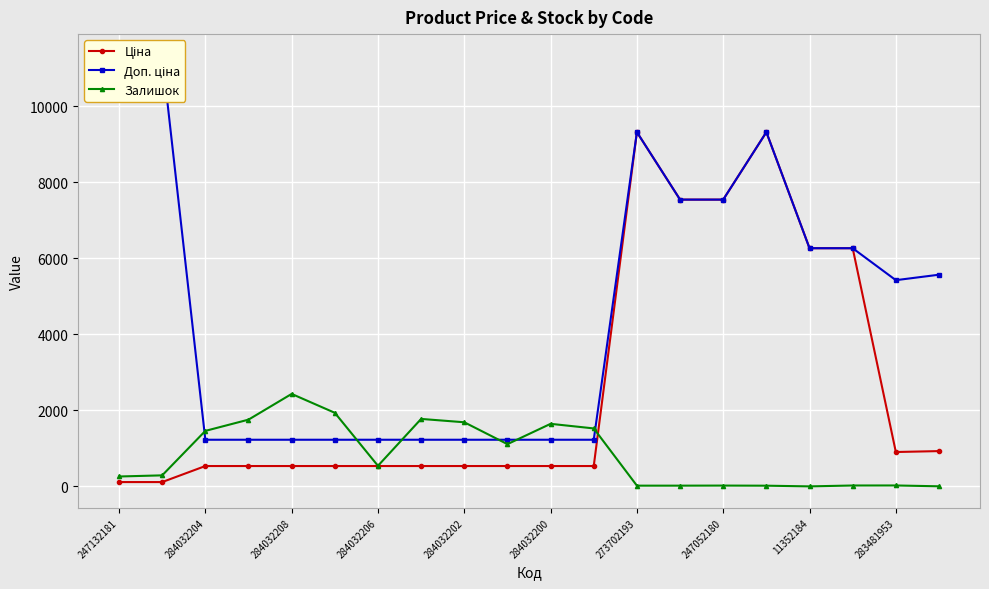

True or false: Залишок has more than 0 interior local peaks.

True